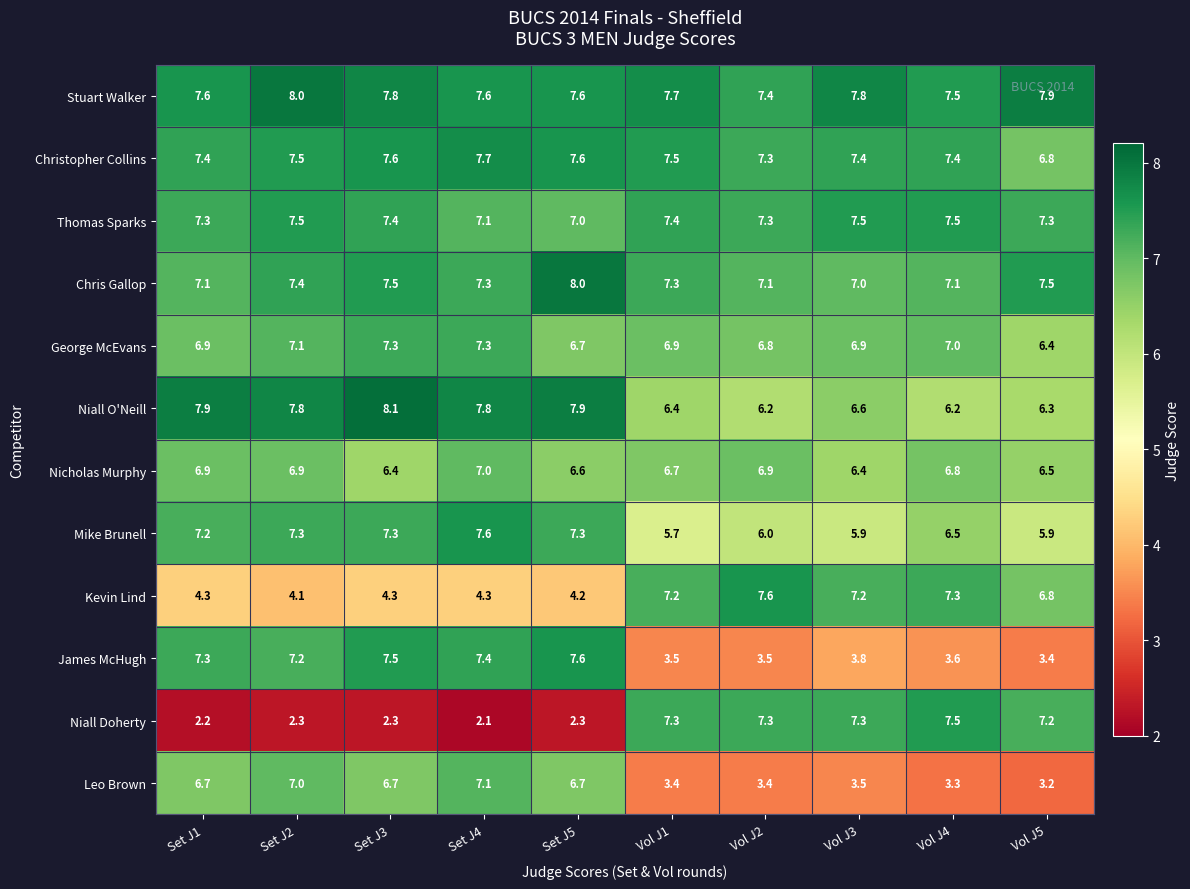

What is the average value of the Mike Brunell series?

6.7